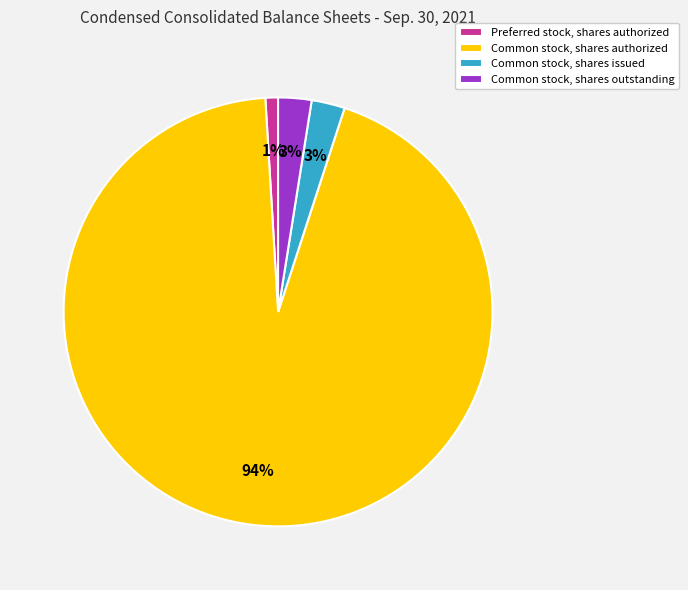

Does Common stock, shares issued represent more than half of the total?

No